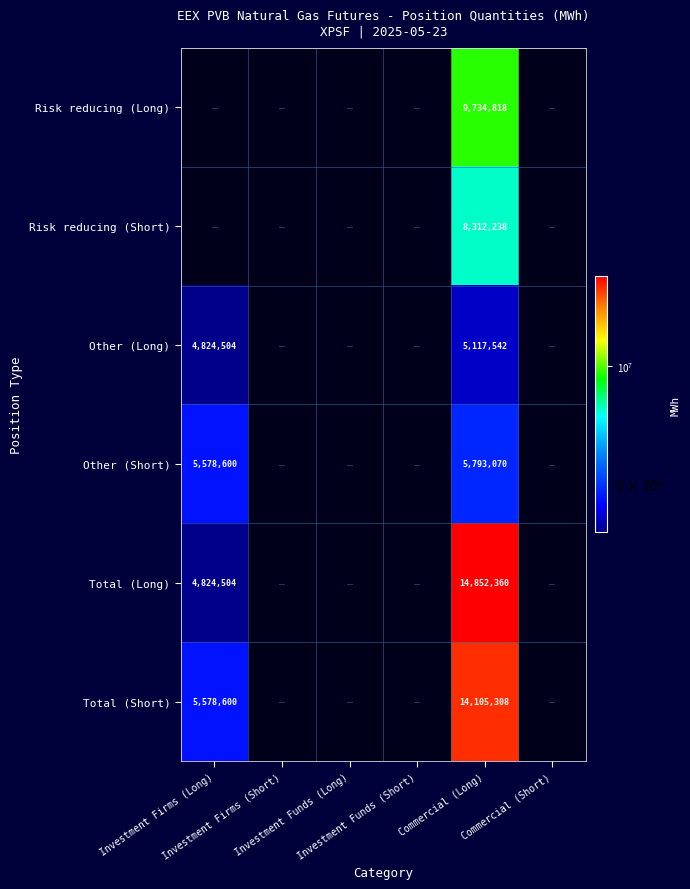

Is the value of Total (Long) at Investment Funds (Long) greater than the value of Other (Short) at Investment Funds (Short)?

No